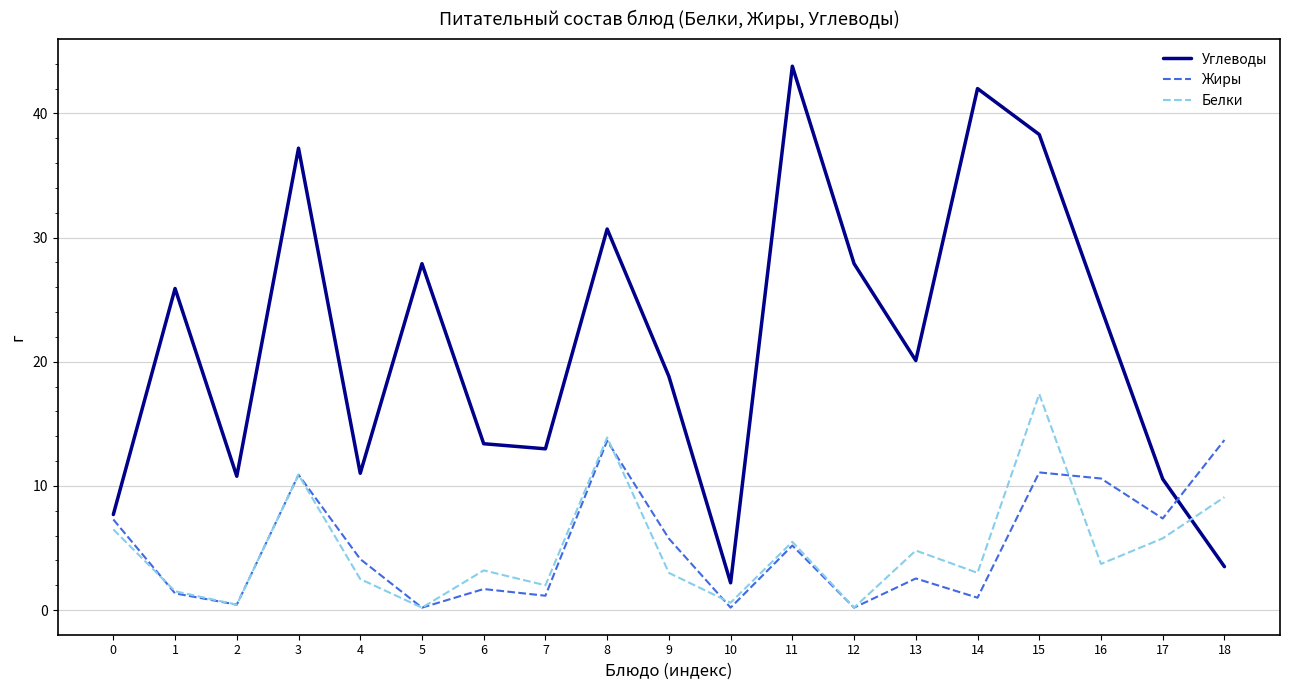

What is the lowest value of the Жиры series?

0.2